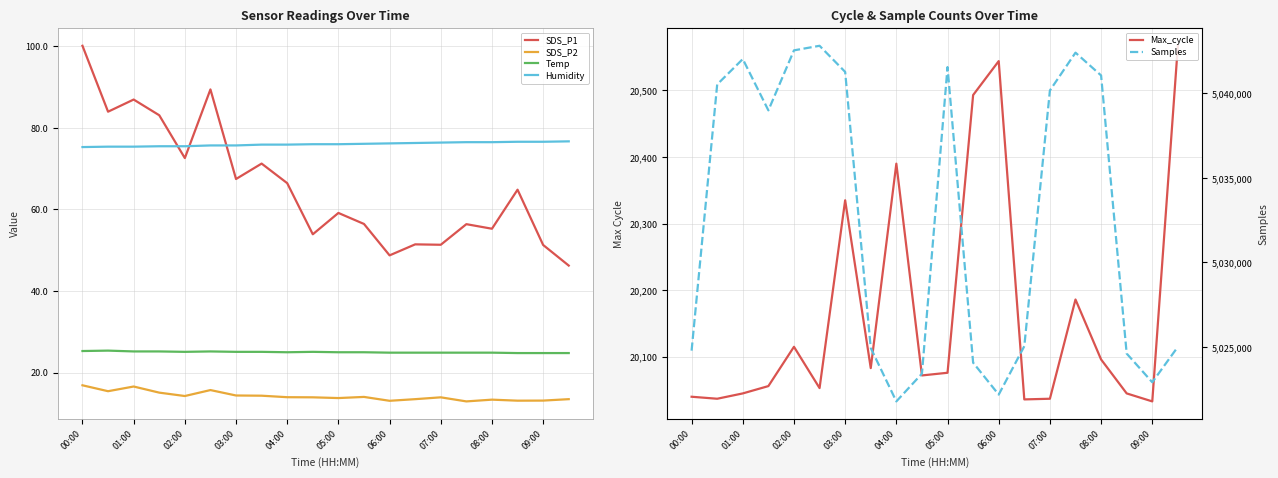

At how many categories does at least one series exceed 3676180?

20